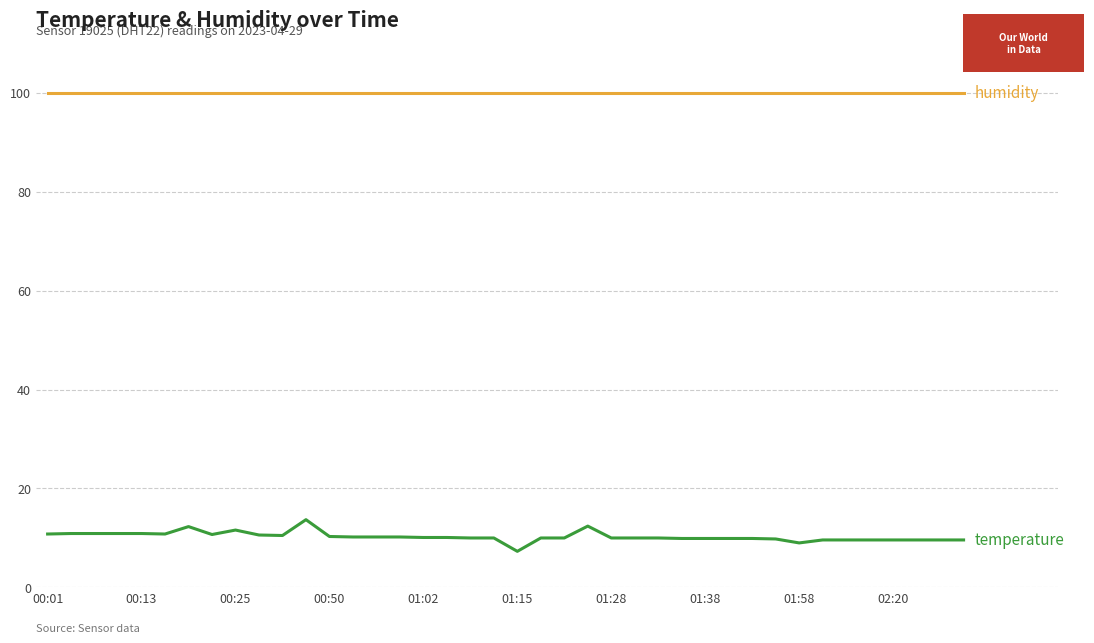

What is the smallest value displayed?

7.3